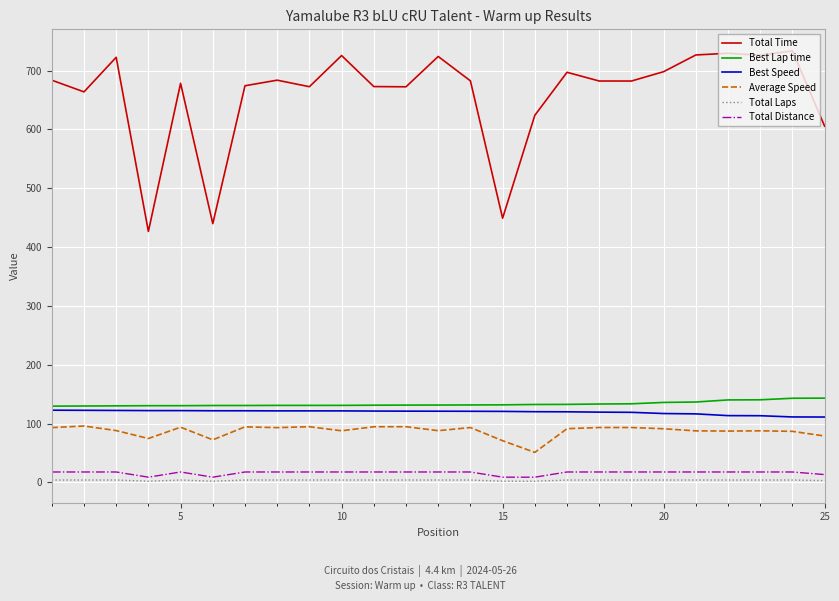

Which series has the widest spread of values?

Total Time